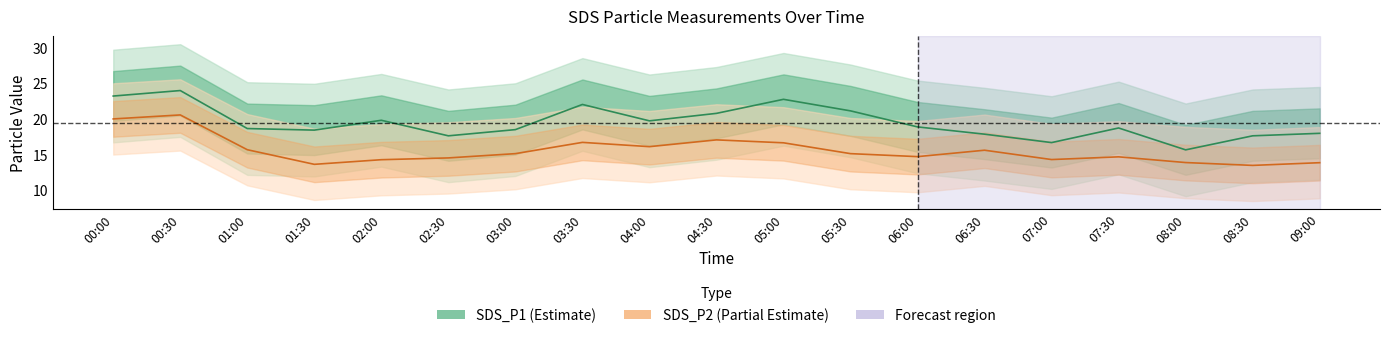

True or false: SDS_P1 and SDS_P2 intersect in this chart.

False